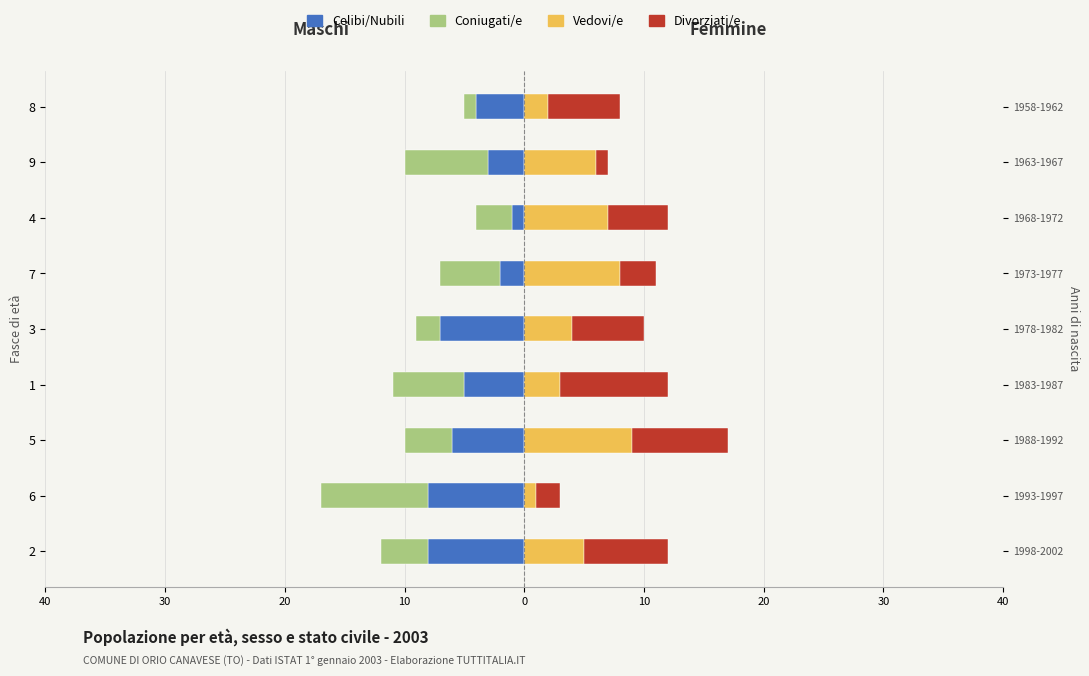

List the series in order of their peak value, highest first.

Vedovi/e, Divorziati/e, Celibi/Nubili, Coniugati/e